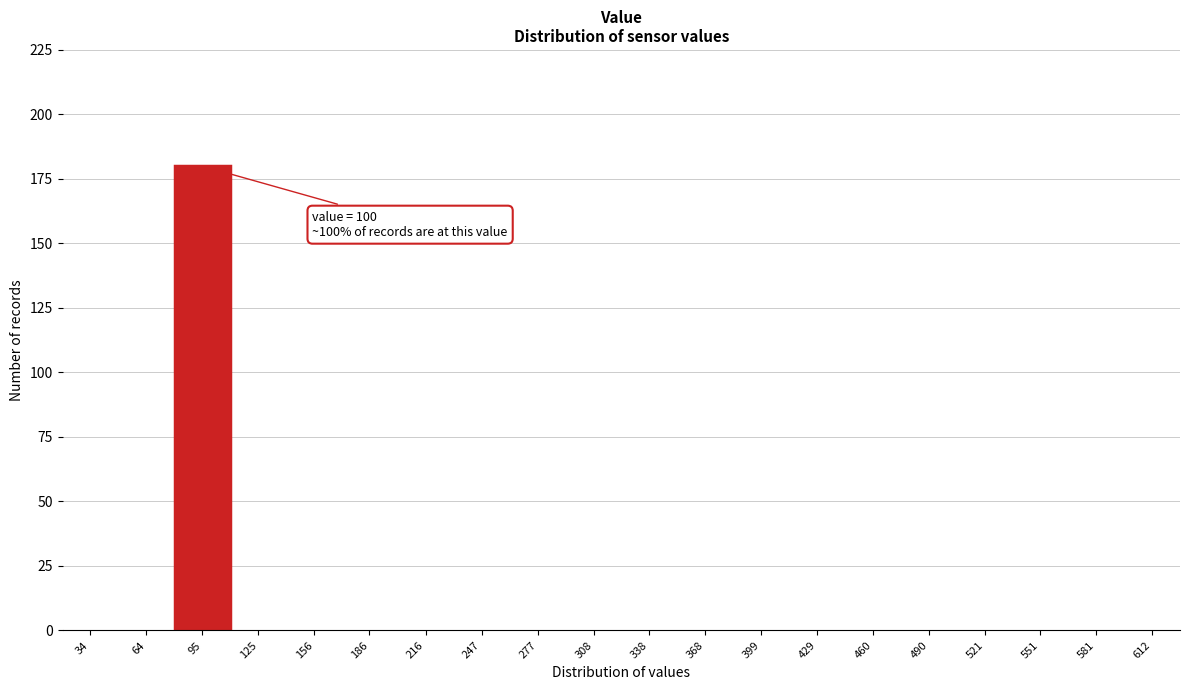

Reading left to right, extract all data points from this chart.

34=0	64=0	95=180	125=0	156=0	186=0	216=0	247=0	277=0	308=0	338=0	368=0	399=0	429=0	460=0	490=0	521=0	551=0	581=0	612=0